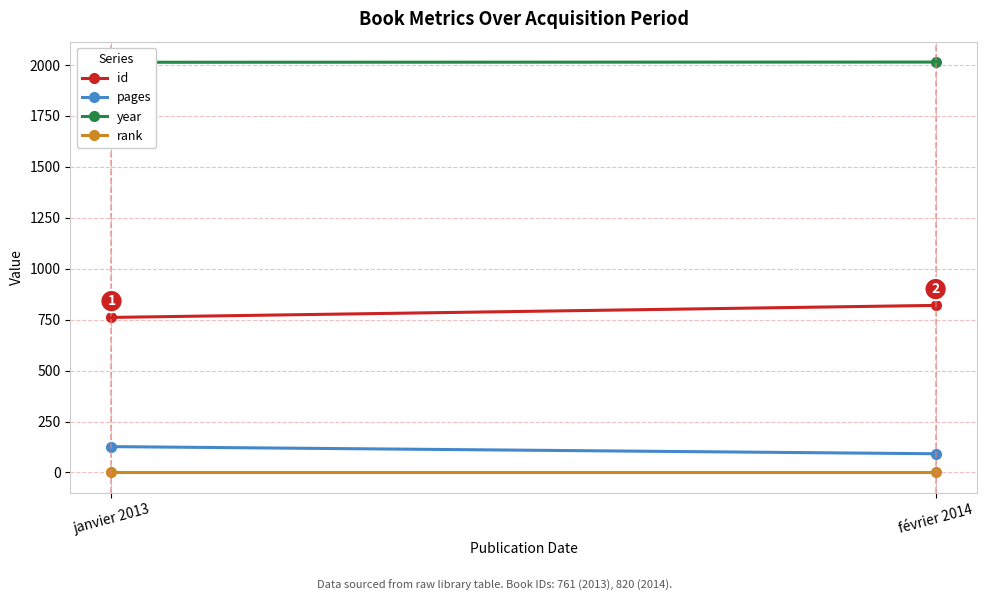

What is the minimum value for id?

761